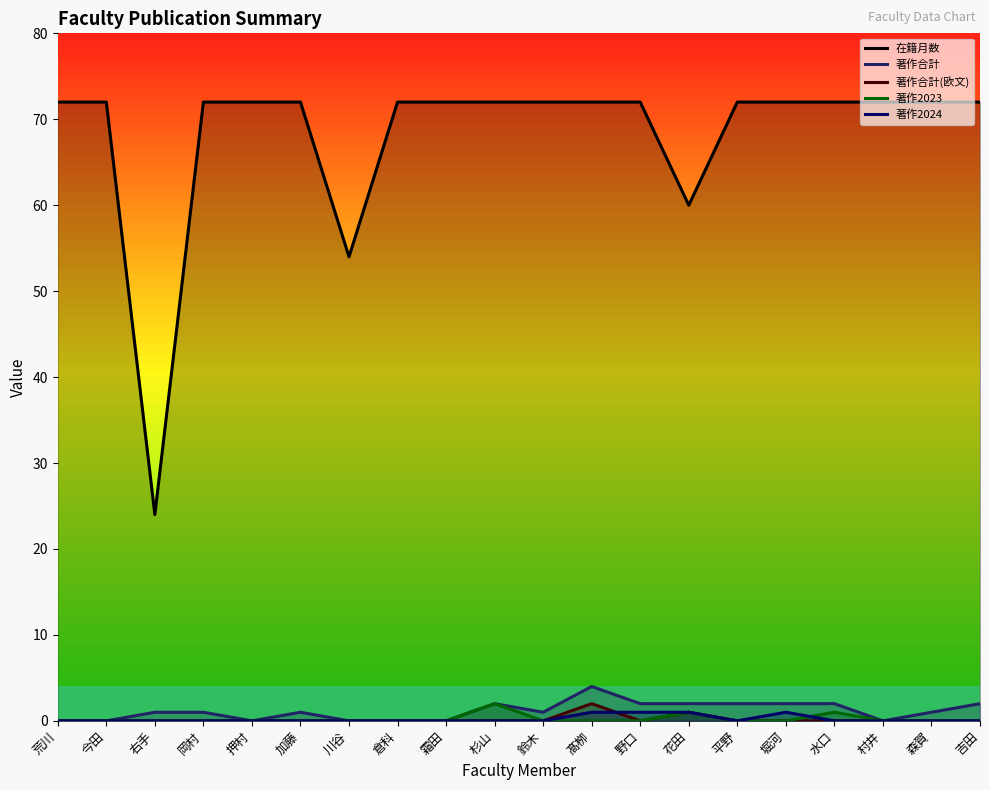

Which series changed the most between 今田 and 堀河?

著作合計